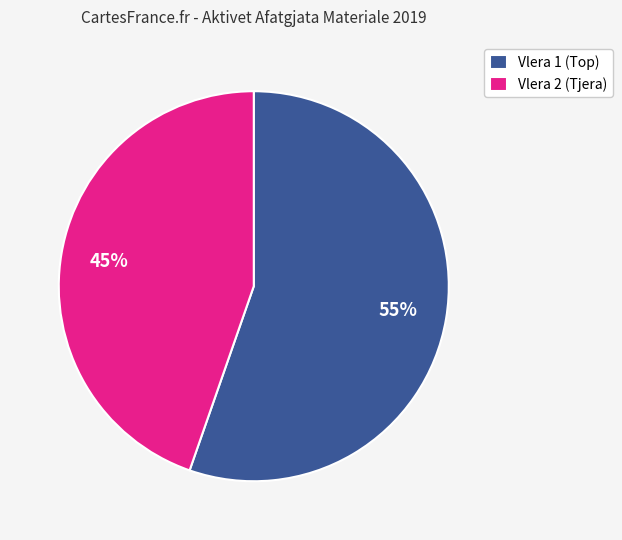

Does any single category account for the majority?

Yes